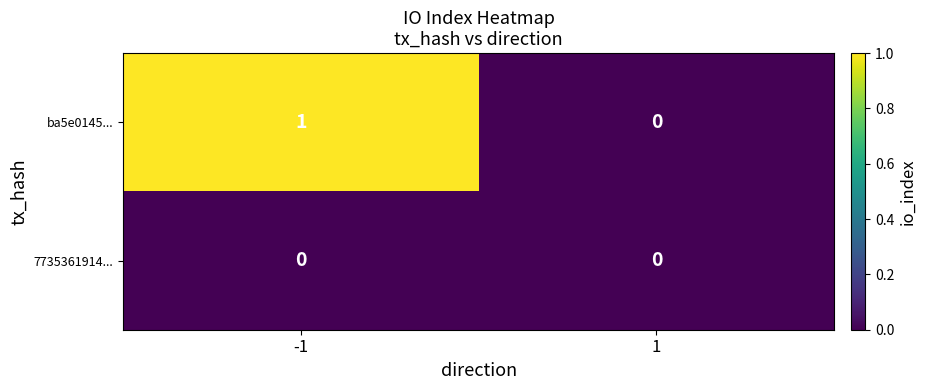

Between -1 and 1, which series saw the biggest shift?

ba5e0145...